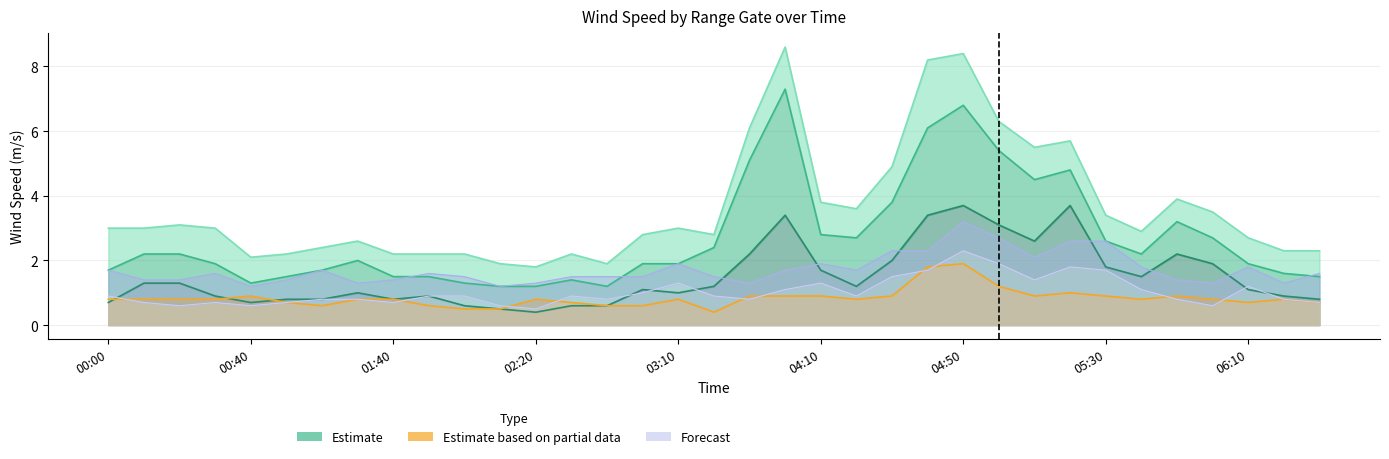

What is the label of the 22nd point from the right?

2010/01/04 02:30